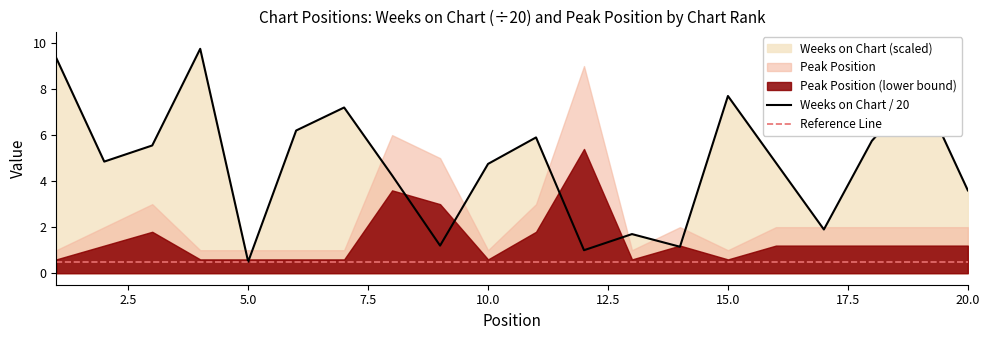

What is the maximum value for Weeks on Chart / 20?

9.8